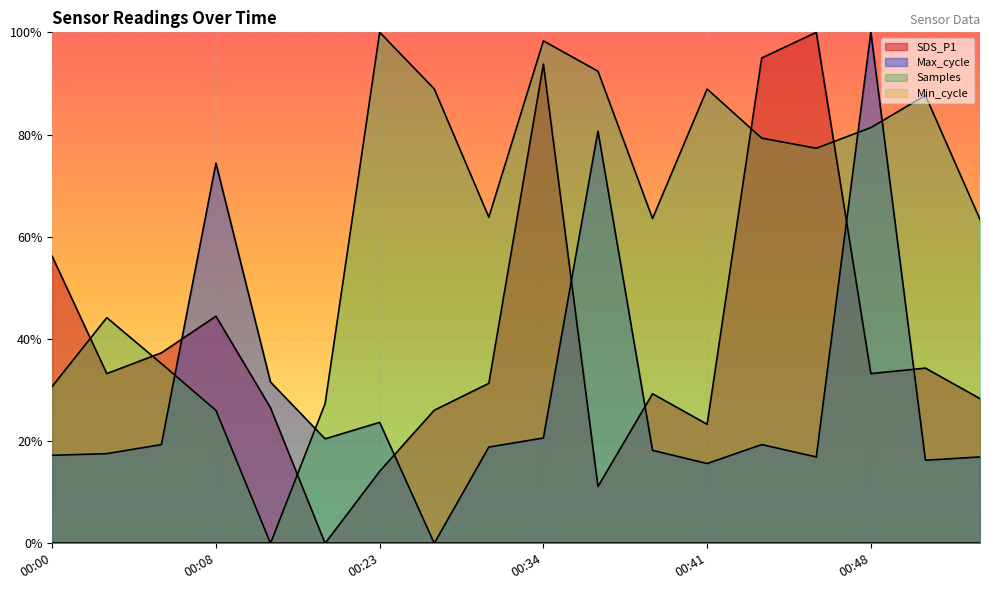

At which category does the chart reach its peak across all series?

00:23